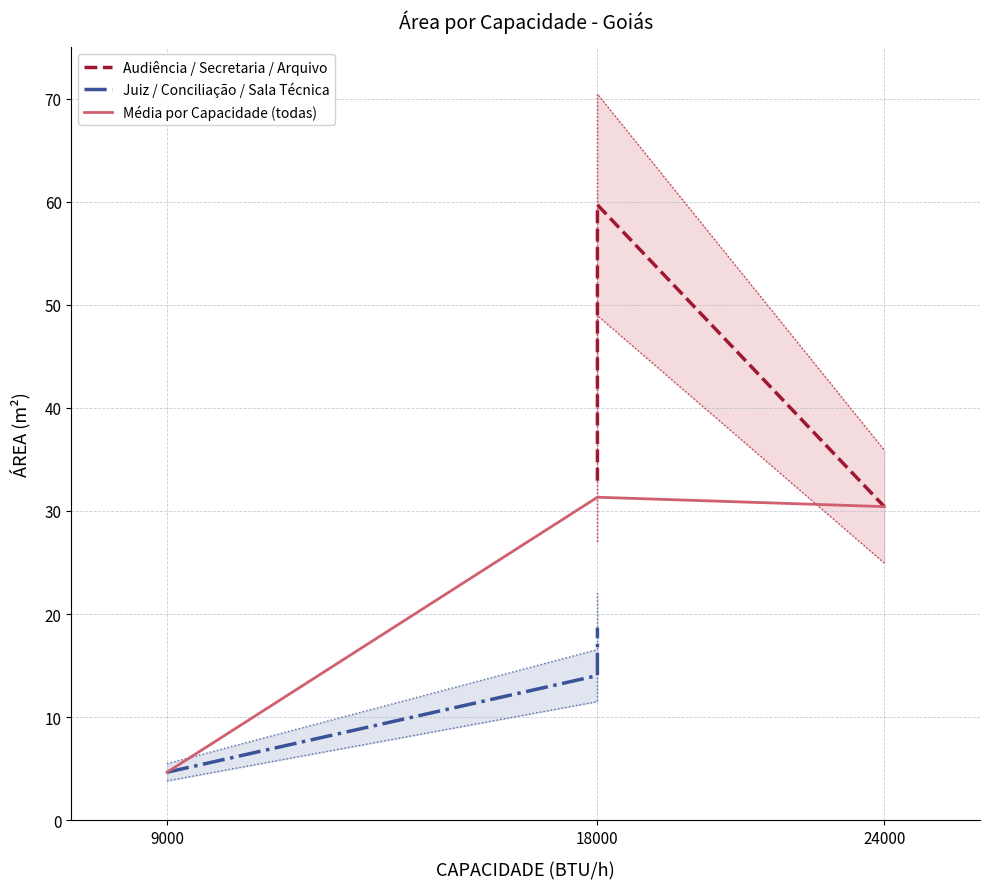

Is it true that Juiz / Conciliação / Sala Técnica equals 4.7 at 9000?

True